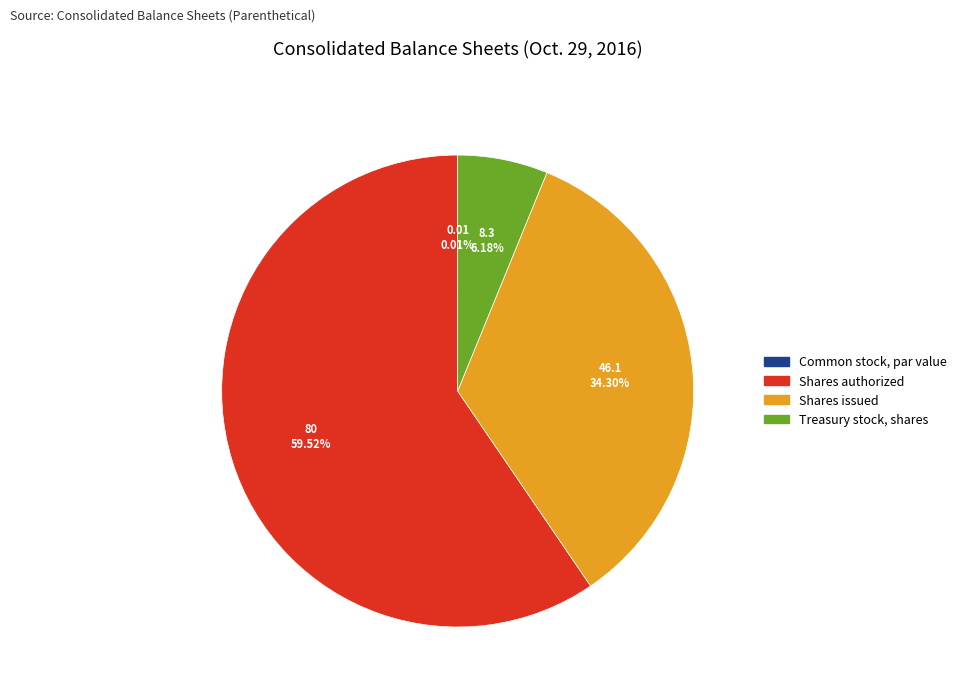

What is the largest slice in the pie chart?

Shares authorized